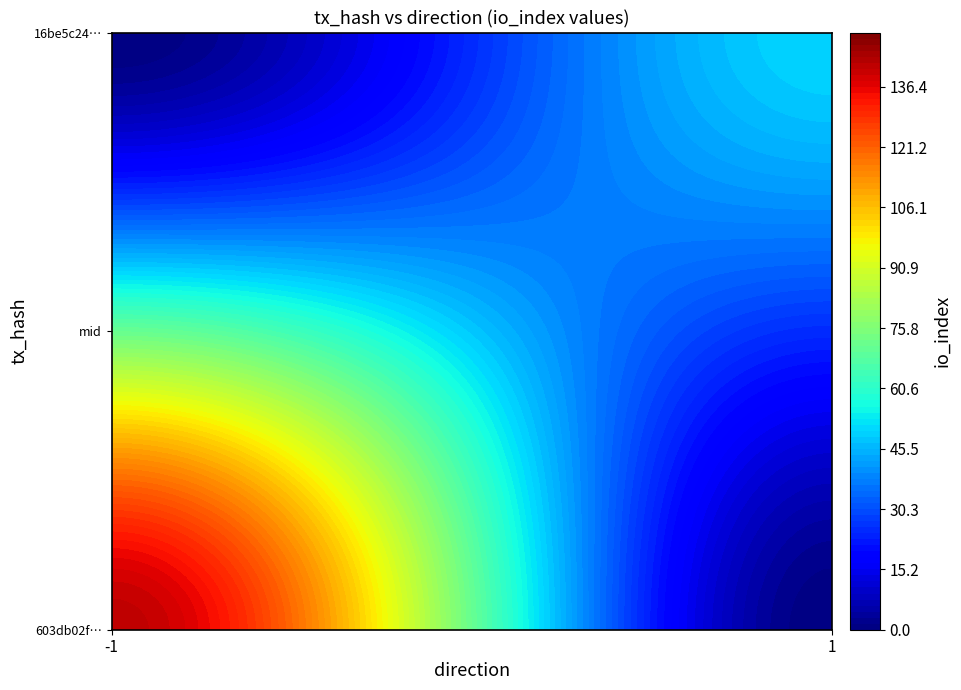

Rank the series at direction from highest to lowest value.

16be5c246f9b18d5246565e2830aee393f7a030, 603db02f6969ea7fca4b681243605742c0e8ac8